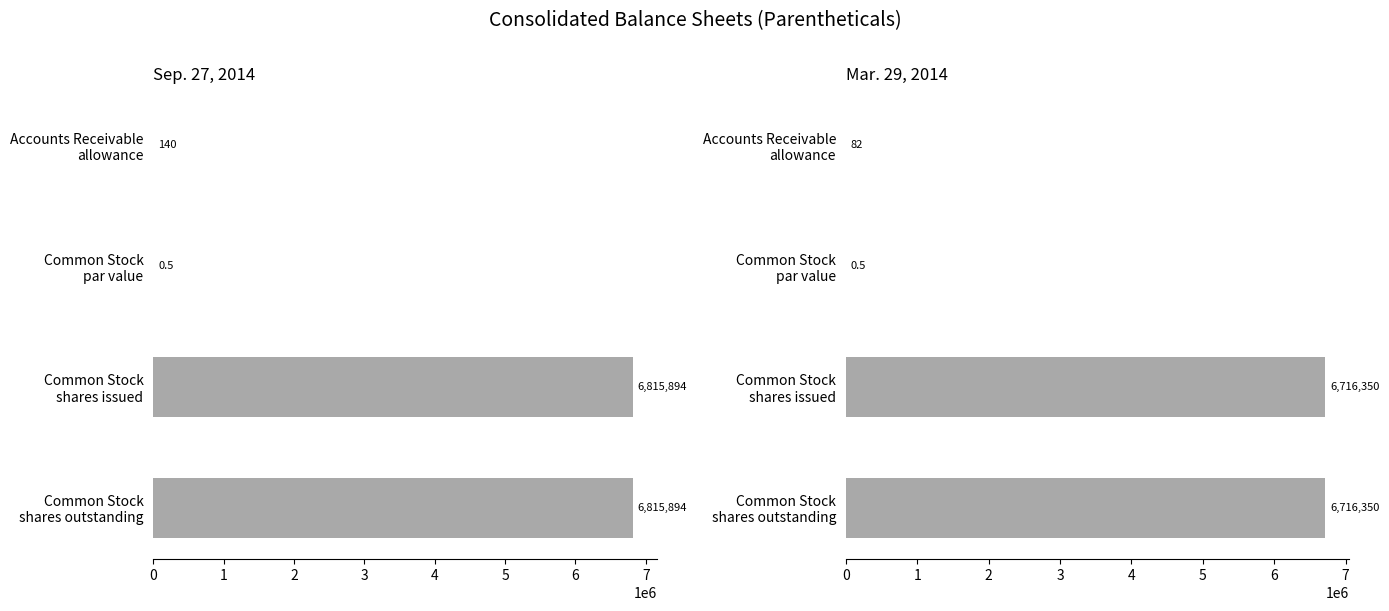

Which series has the widest spread of values?

Sep. 27, 2014